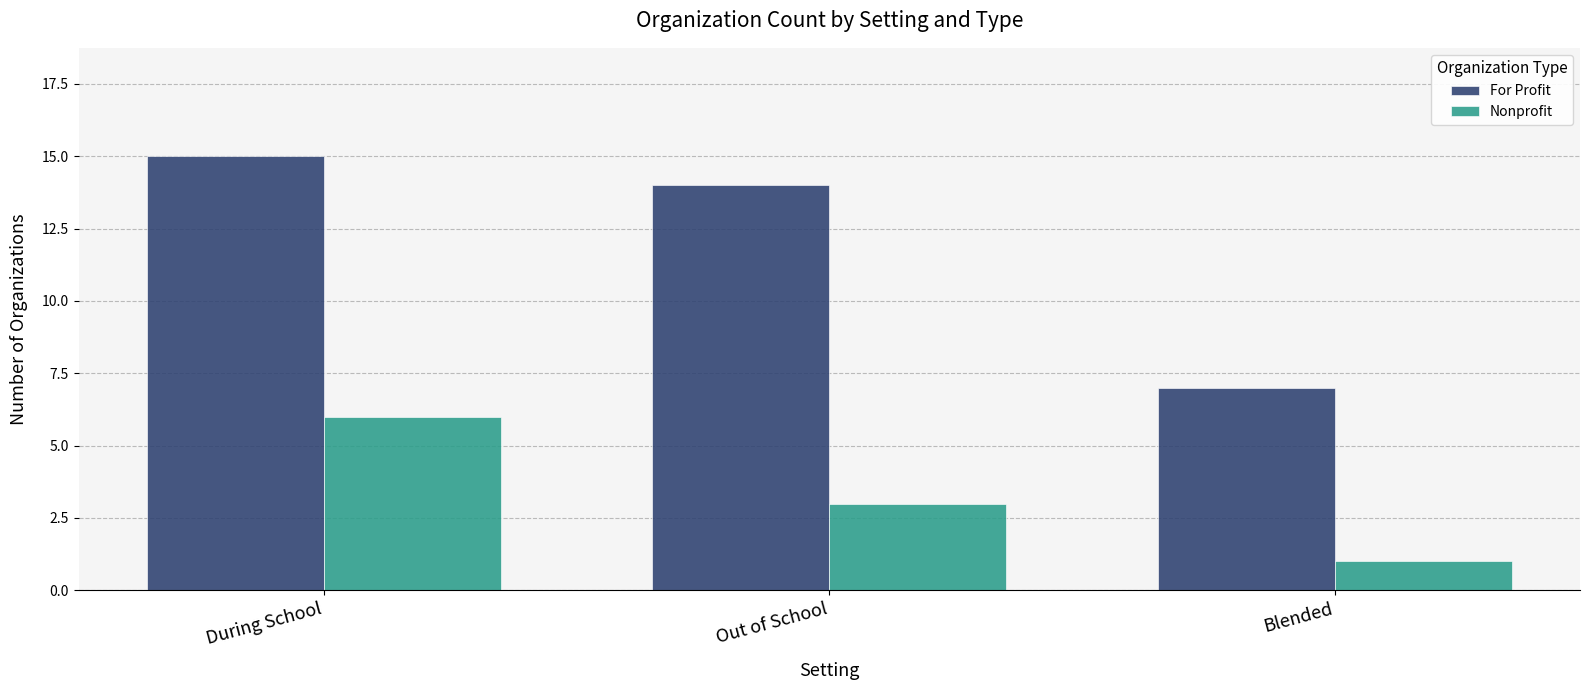

What is the maximum value for Nonprofit?

6